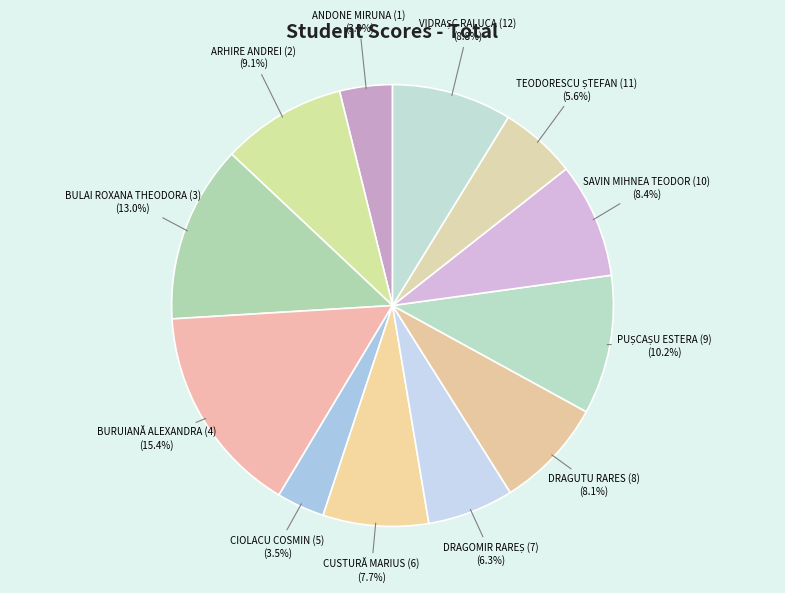

Is there a majority slice in this chart?

No